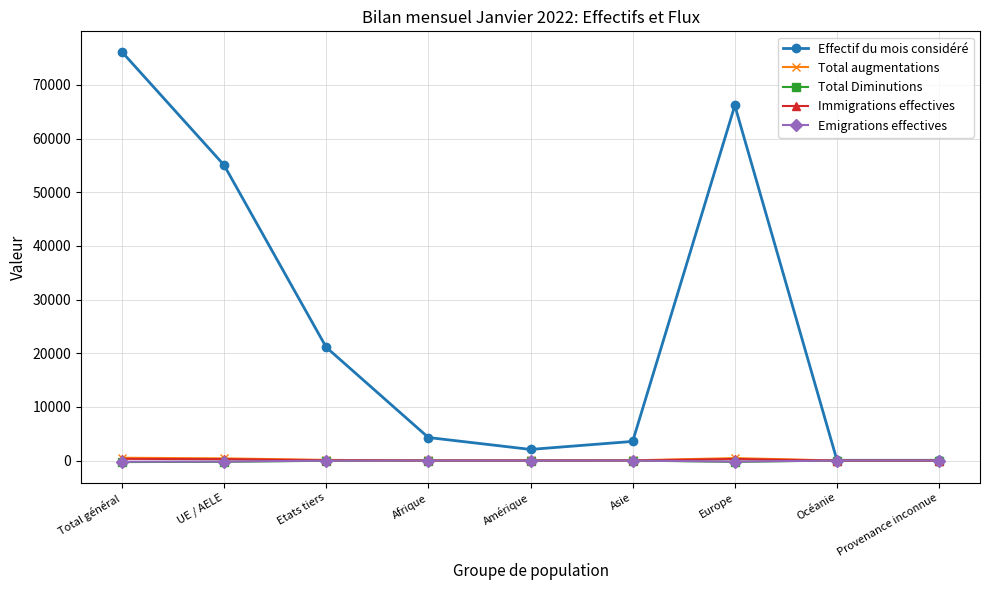

Which series has the largest total across all categories?

Effectif du mois considéré